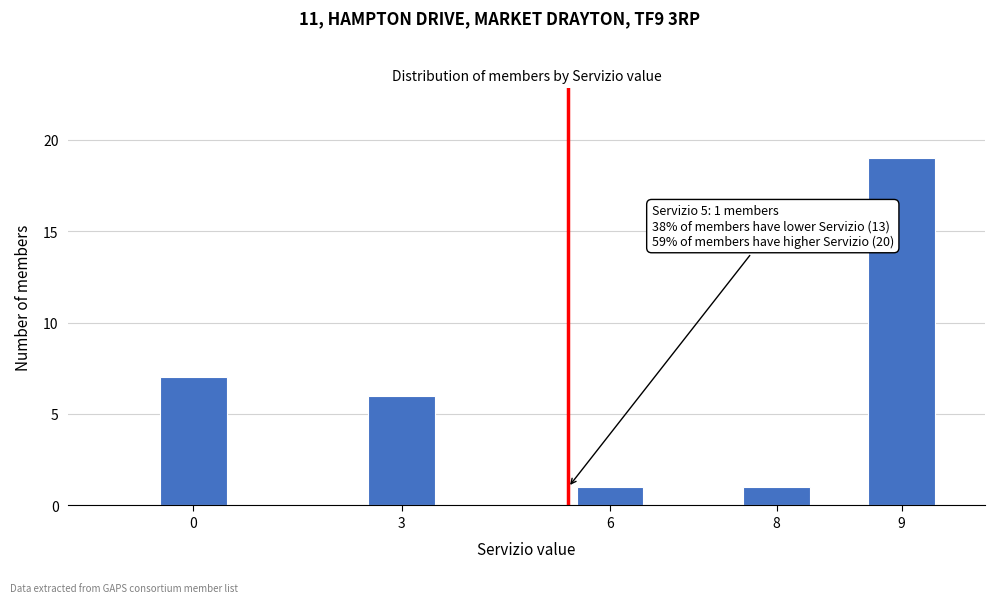

Reading left to right, transcribe all the data shown in this chart.

0=7	3=6	6=1	8=1	9=19